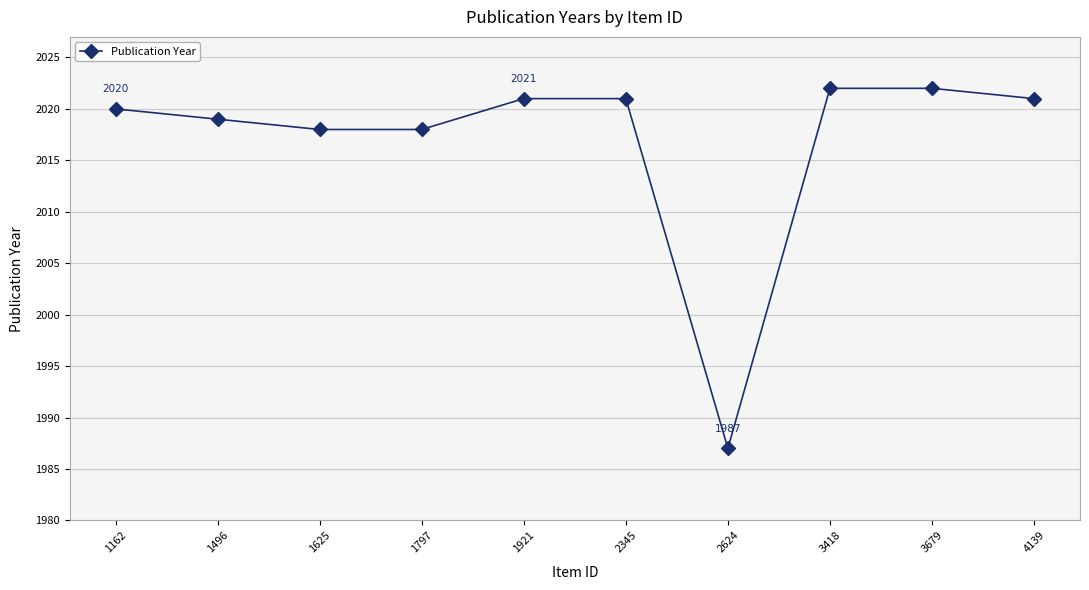

What is the value of the 1st point from the left?

2020